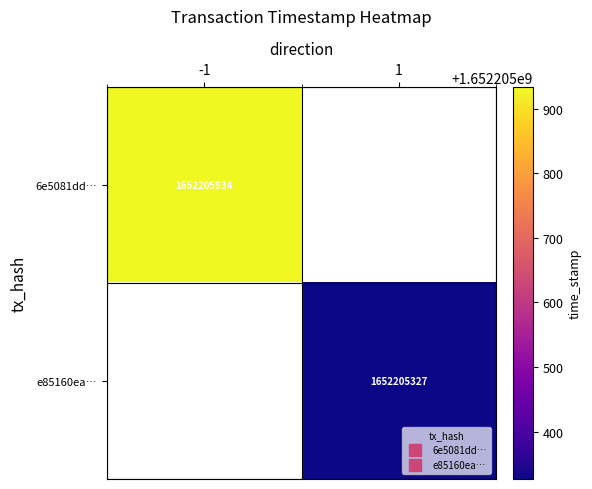

Reading right to left, transcribe all the data shown in this chart.

6e5081ddc9f49584281e5a8a74a382da9aaee70: 1652205934	-1
e85160ea12118ddd71b7a052dacc344aba971db: 1652205327	1